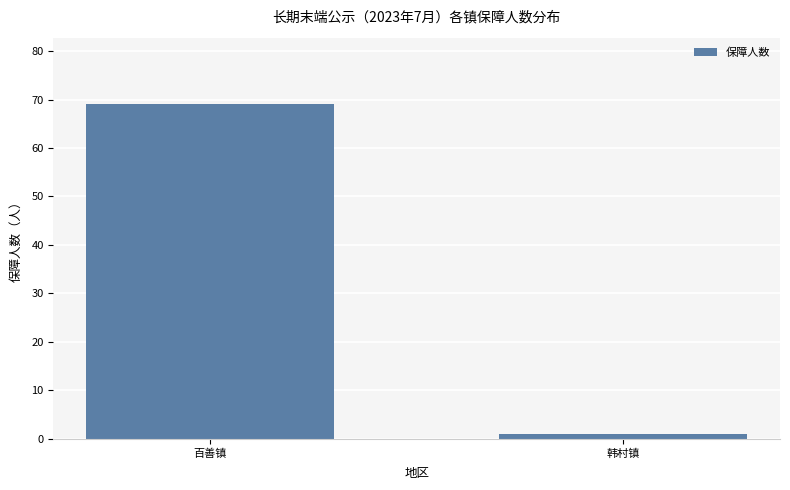

What is the average value?

35